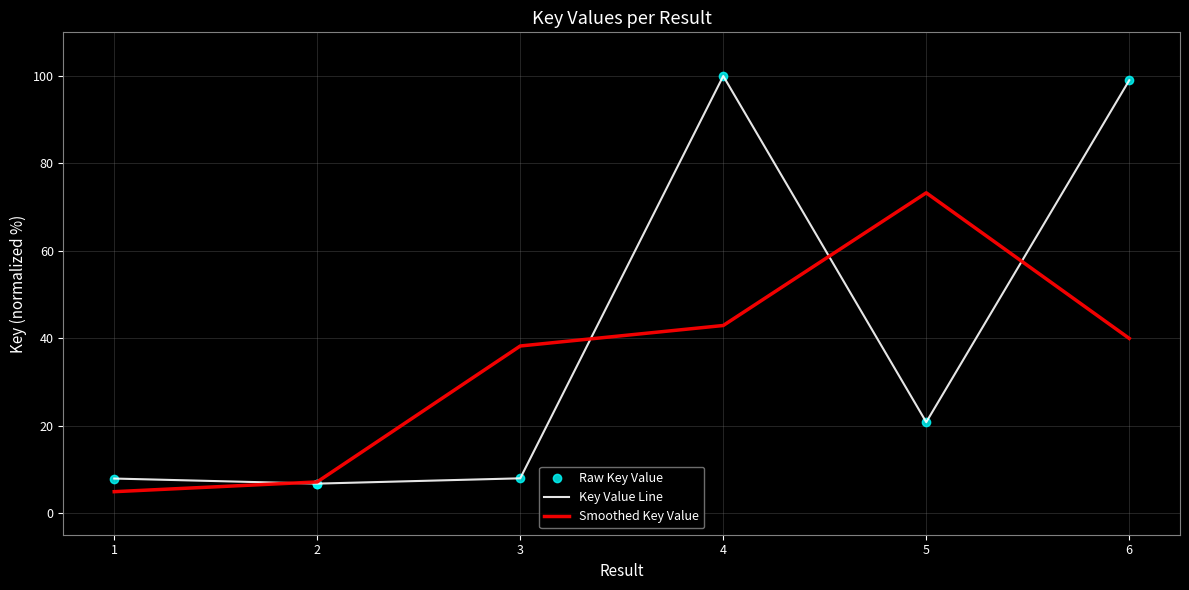

What is the sum of all Raw Key Value values?

249.0